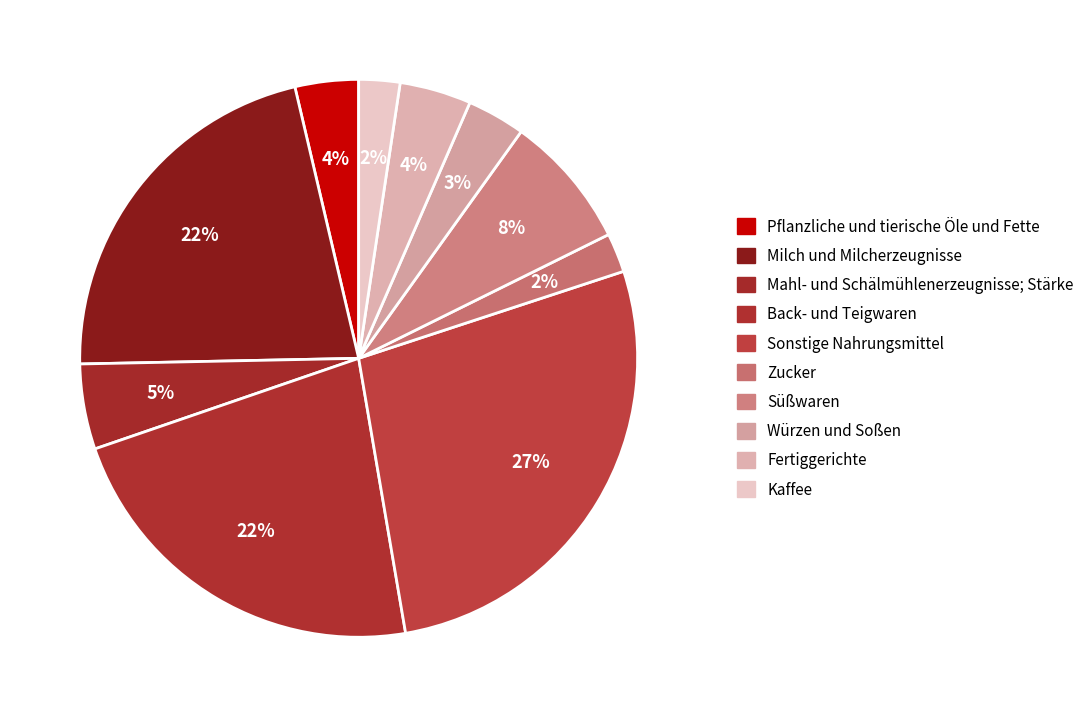

Rank the categories by value from lowest to highest.

Zucker, Kaffee, Würzen und Soßen, Pflanzliche und tierische Öle und Fette, Fertiggerichte, Mahl- und Schälmühlenerzeugnisse; Stärke, Süßwaren, Milch und Milcherzeugnisse, Back- und Teigwaren, Sonstige Nahrungsmittel